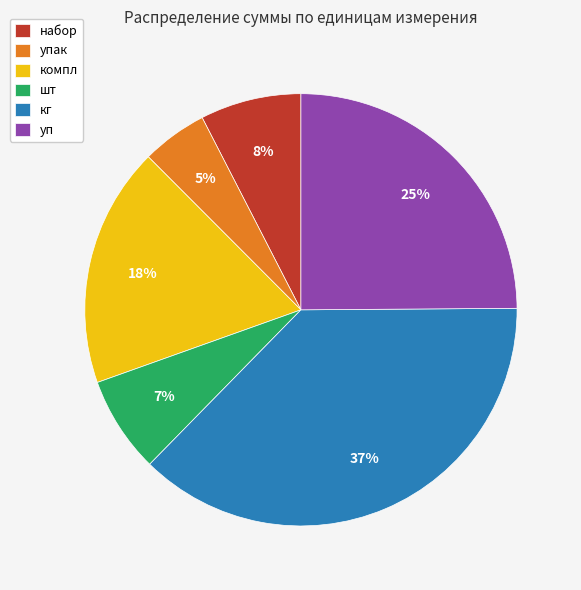

The кг slice represents 37% of the pie. True or false?

True